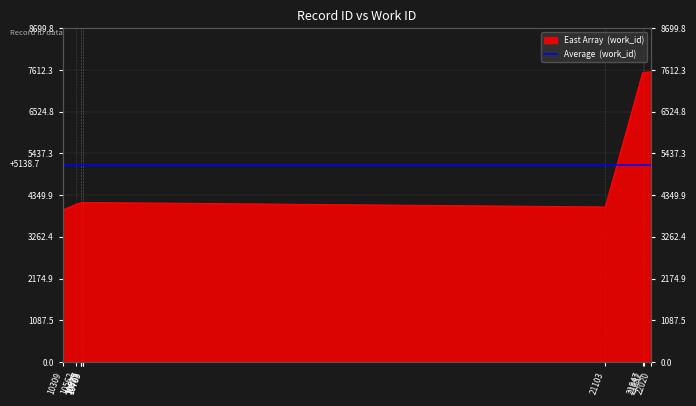

Rank the categories by value from lowest to highest.

10309, 21103, 10562, 10675, 10677, 10703, 10705, 21847, 21882, 22020